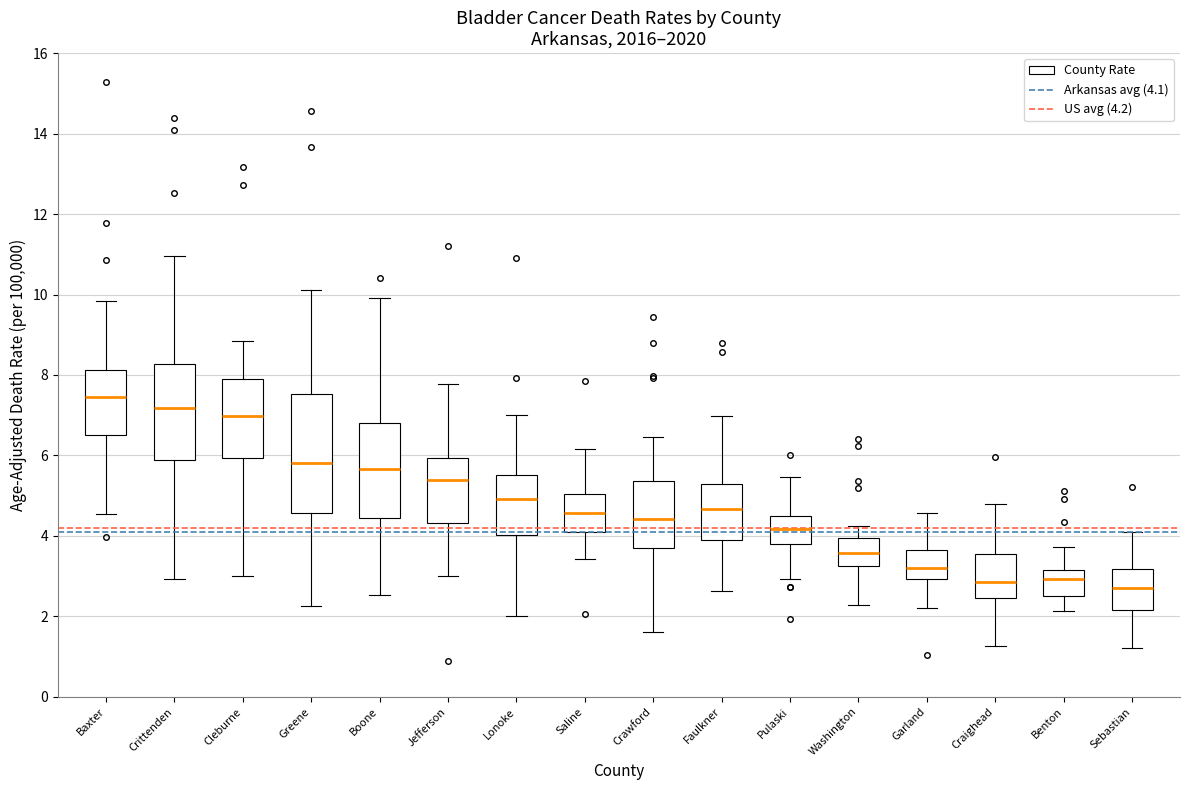

Where does the lower whisker of the box for Washington end on the y-axis? The values are not printed on the chart, so give them approximately, as read against the axis.

2.2